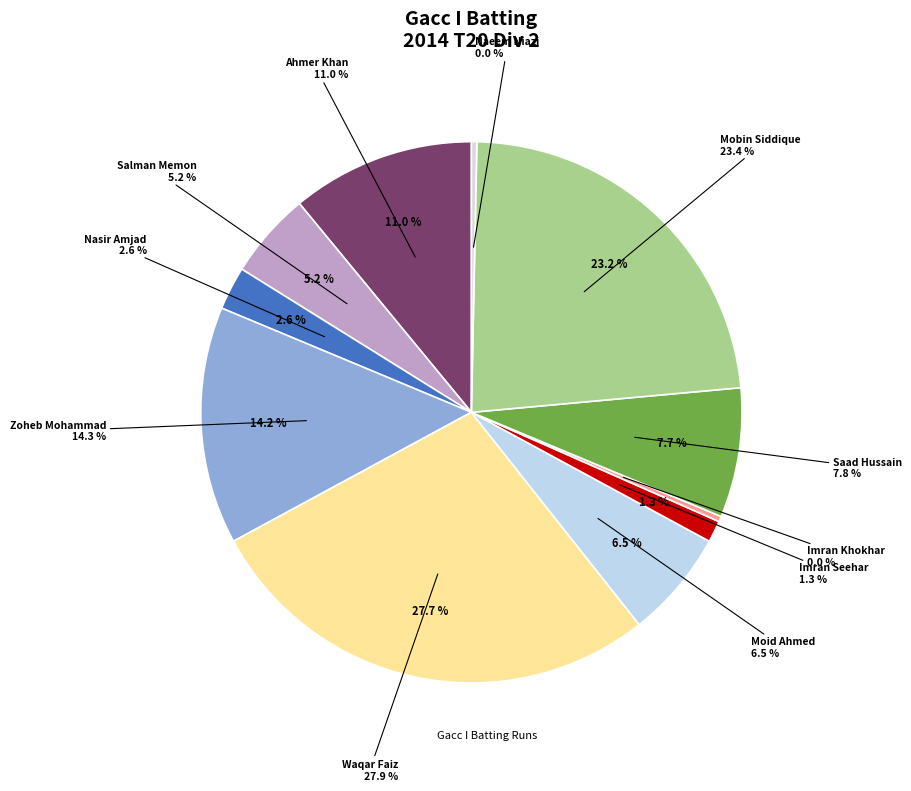

What portion of the pie excludes Salman Memon?

94.8%